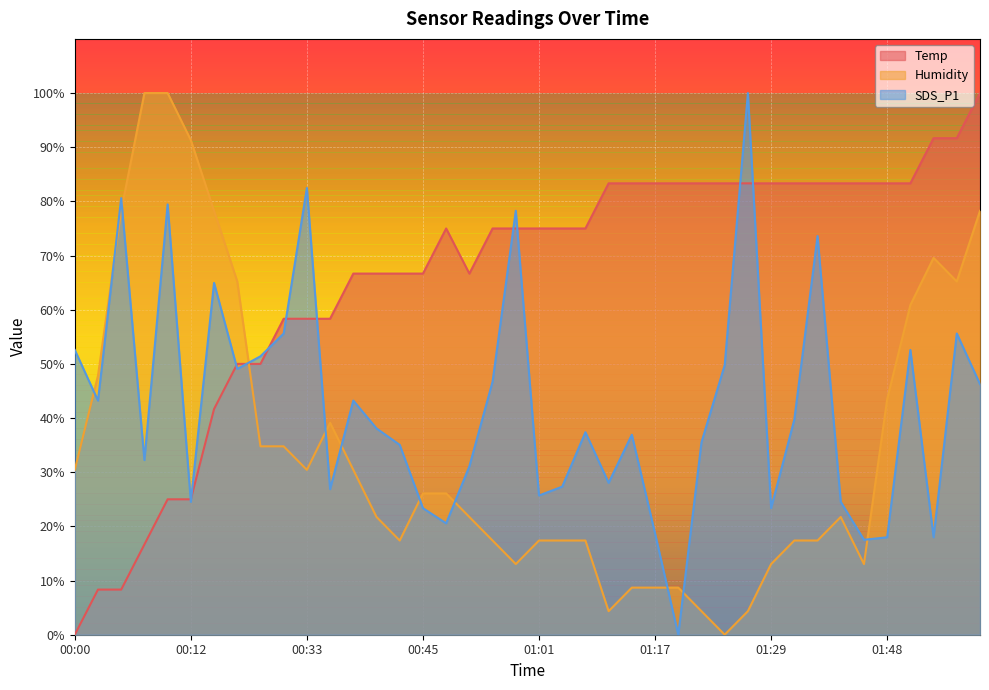

Which series ends up on top after the final intersection of Temp and Humidity?

Temp